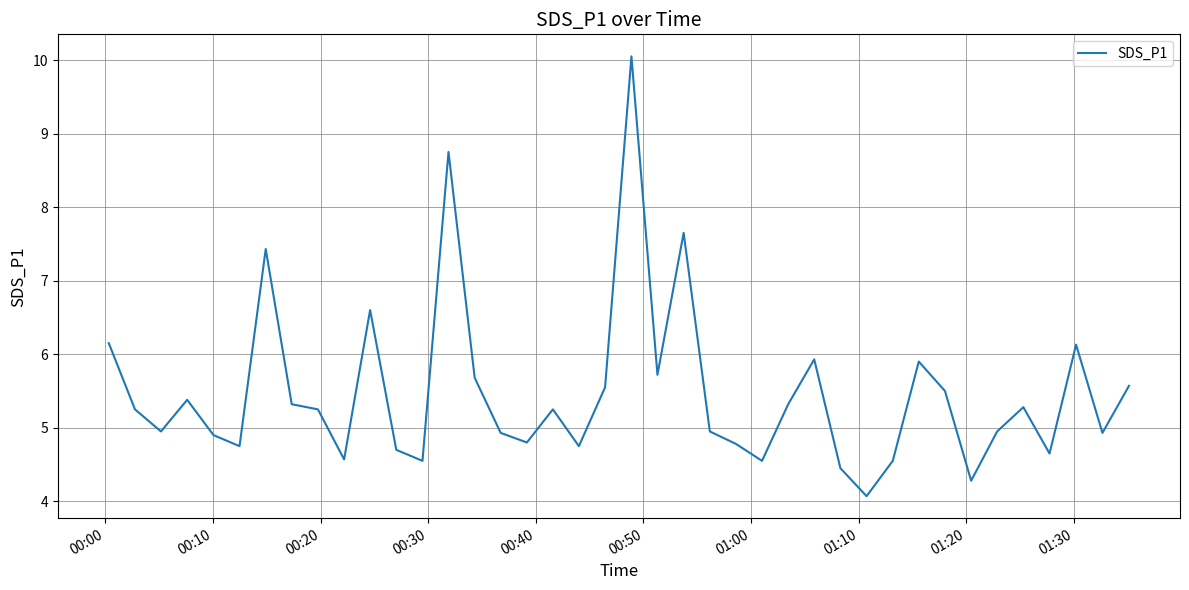

True or false: the data has more than 0 interior local peaks.

True